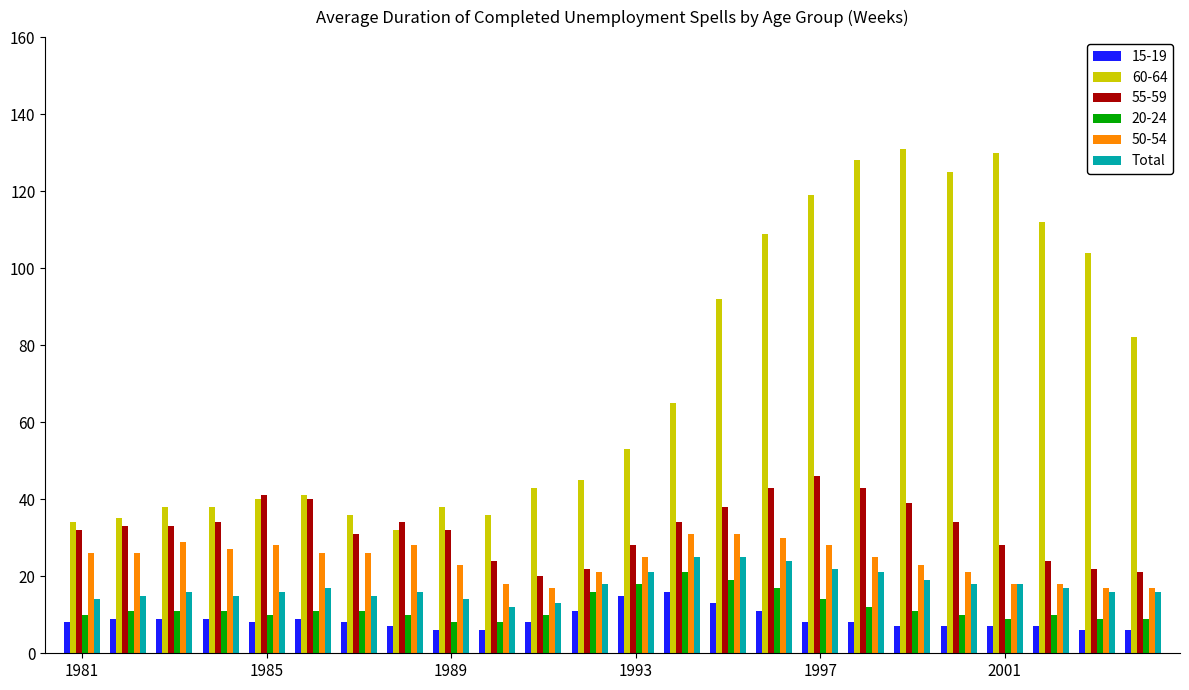

Which series has the largest range (max minus min)?

60-64